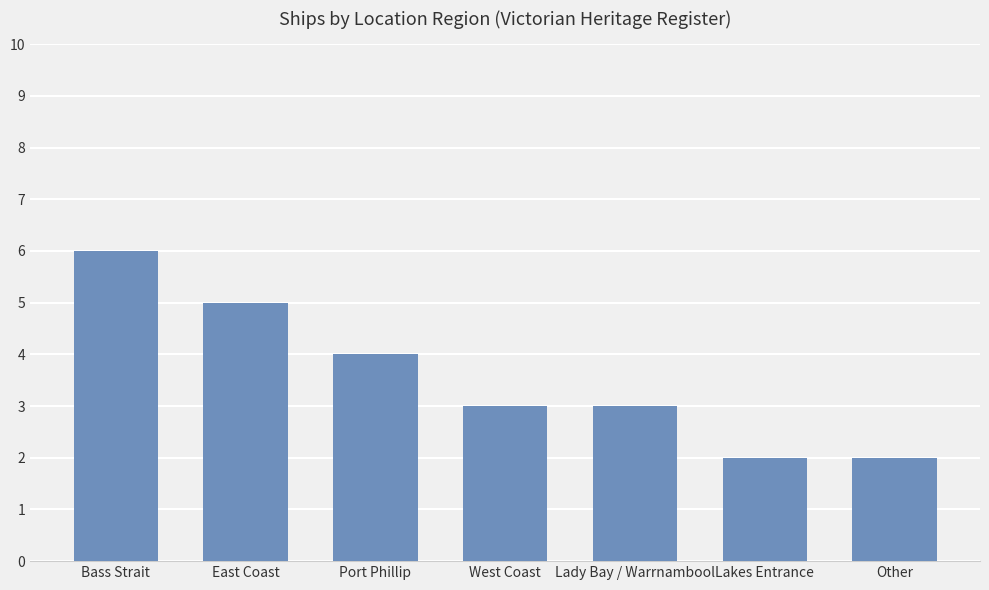

What is the sum of all values?

25